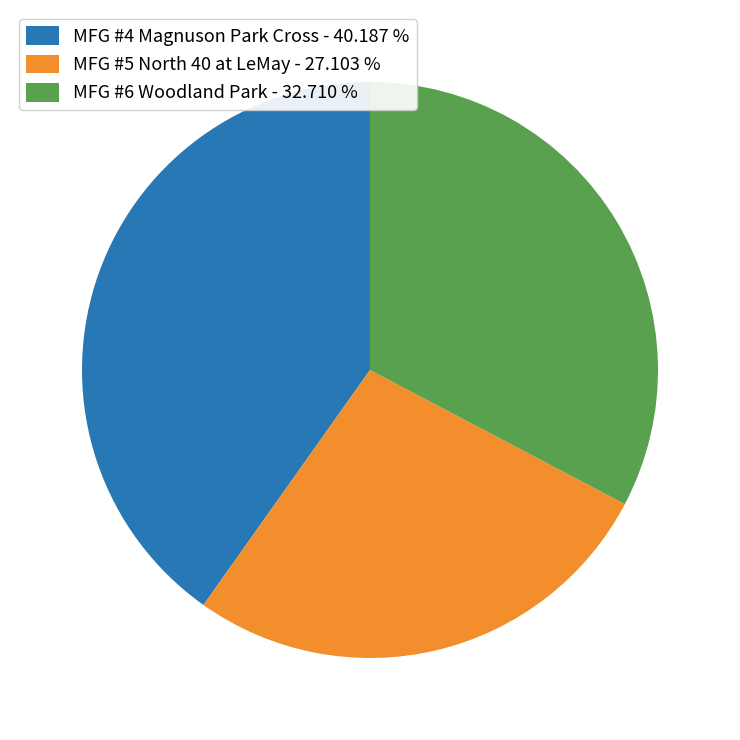

Is the sum of MFG #5 North 40 at LeMay and MFG #4 Magnuson Park Cross greater than half?

Yes